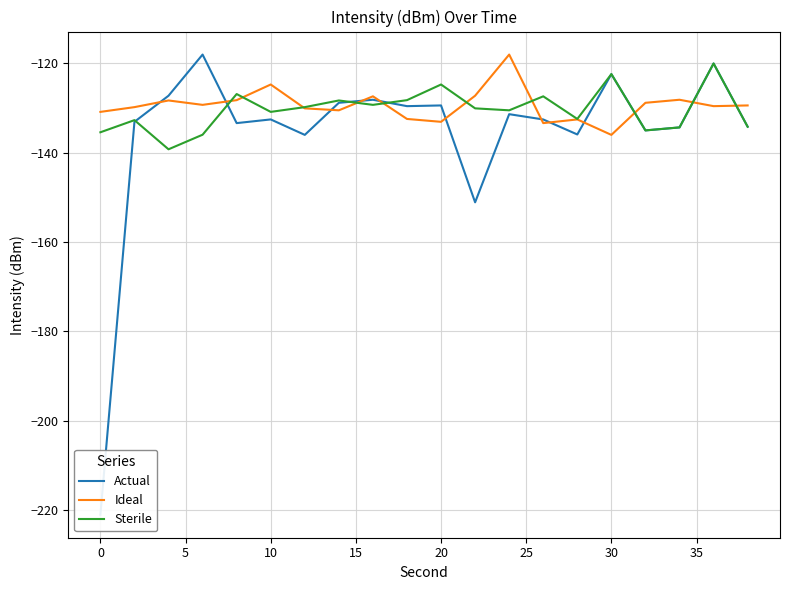

Reading left to right, transcribe all the data shown in this chart.

Actual: -221.0	-133.1	-127.3	-118.1	-133.4	-132.6	-136.0	-128.8	-128.2	-129.6	-129.4	-151.1	-131.4	-132.6	-135.9	-122.4	-135.0	-134.4	-120.1	-134.2
Ideal: -130.9	-129.8	-128.3	-129.3	-128.3	-124.8	-130.1	-130.5	-127.4	-132.5	-133.1	-127.3	-118.1	-133.4	-132.6	-136.0	-128.8	-128.2	-129.6	-129.4
Sterile: -135.4	-132.7	-139.3	-136.0	-126.9	-130.9	-129.8	-128.3	-129.3	-128.3	-124.8	-130.1	-130.5	-127.4	-132.5	-122.4	-135.0	-134.4	-120.1	-134.2